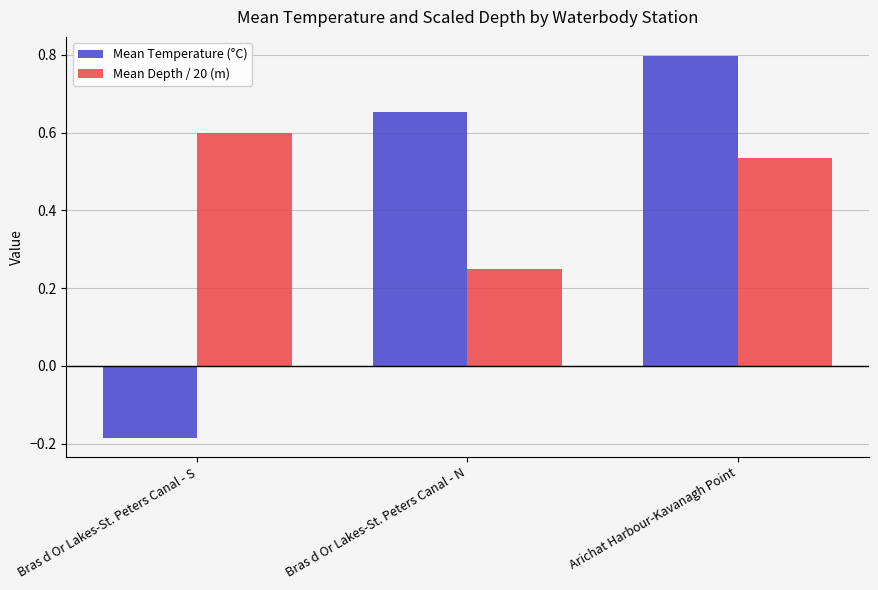

What is the difference between the highest and lowest values at Arichat Harbour-Kavanagh Point?

0.3